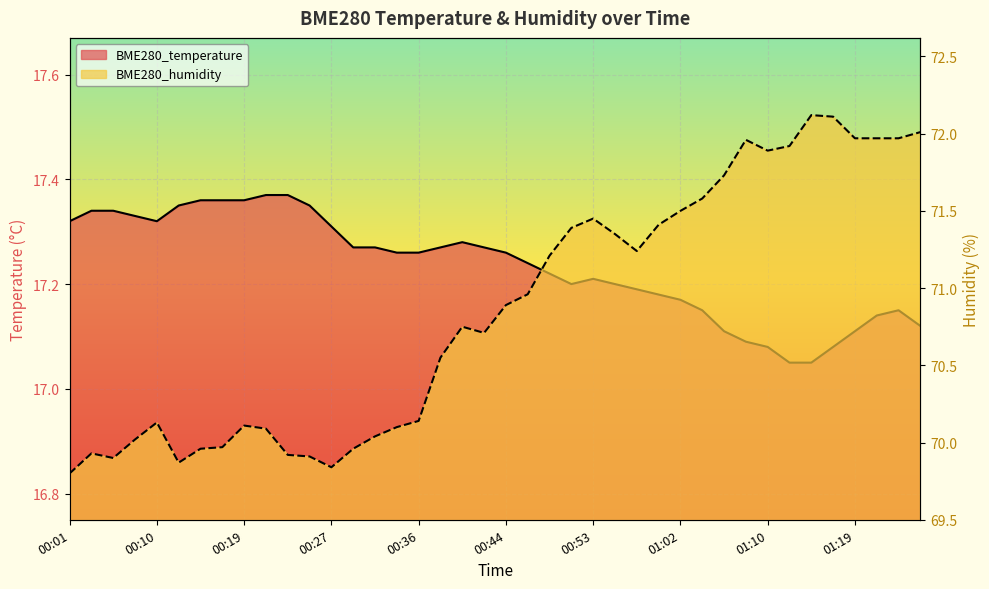

Which series has the widest spread of values?

BME280_humidity